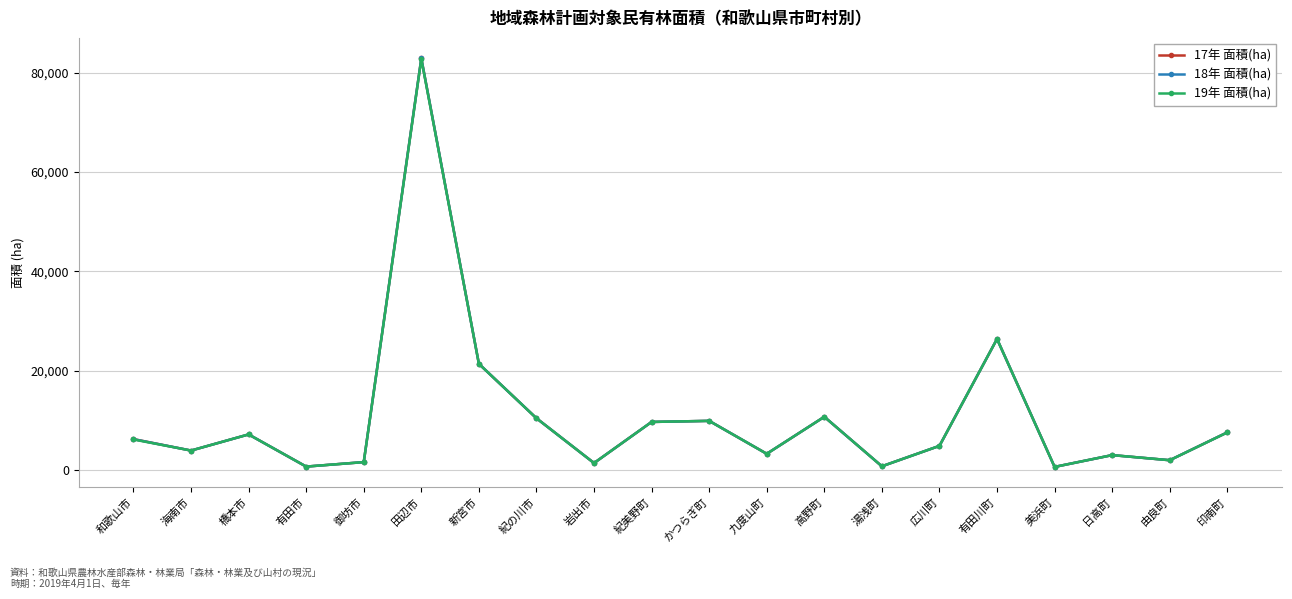

Where is the first local maximum for 19年 面積(ha)?

橋本市